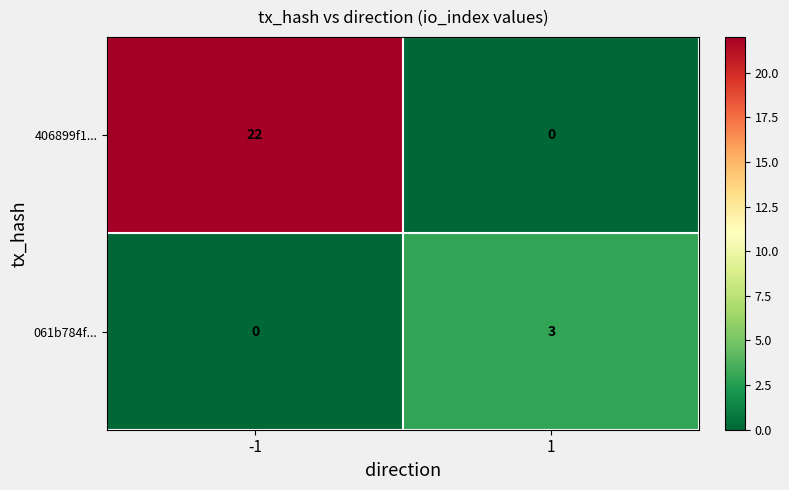

What is the sum of the 406899f1... values at -1 and 1?

22